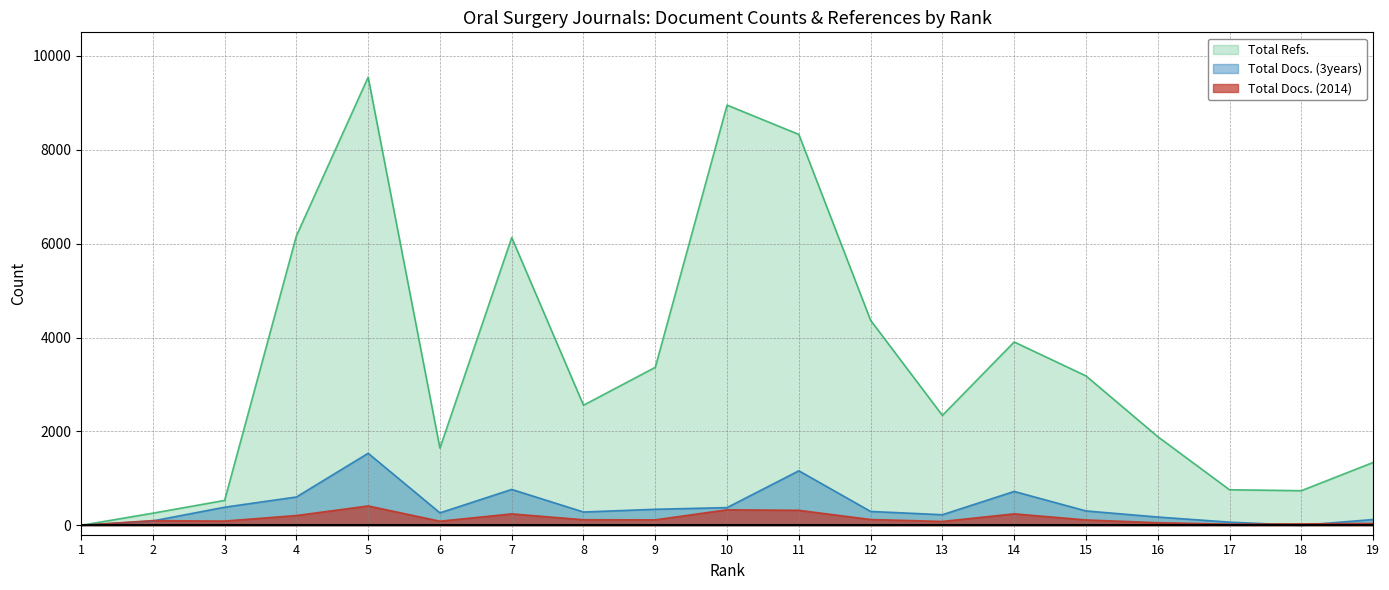

What is the average value of the Total Docs. (2014) series?

145